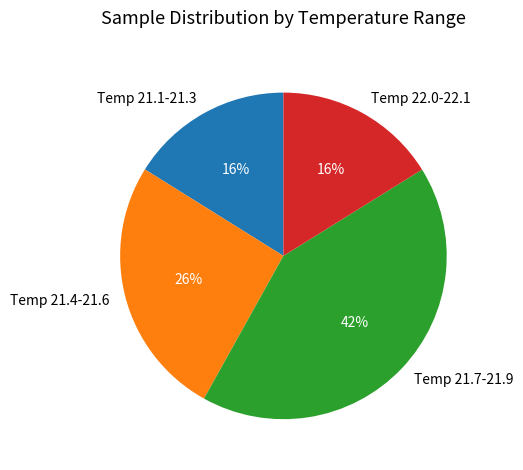

To the nearest percent, what percentage of the pie is Temp 21.1-21.3?

16%